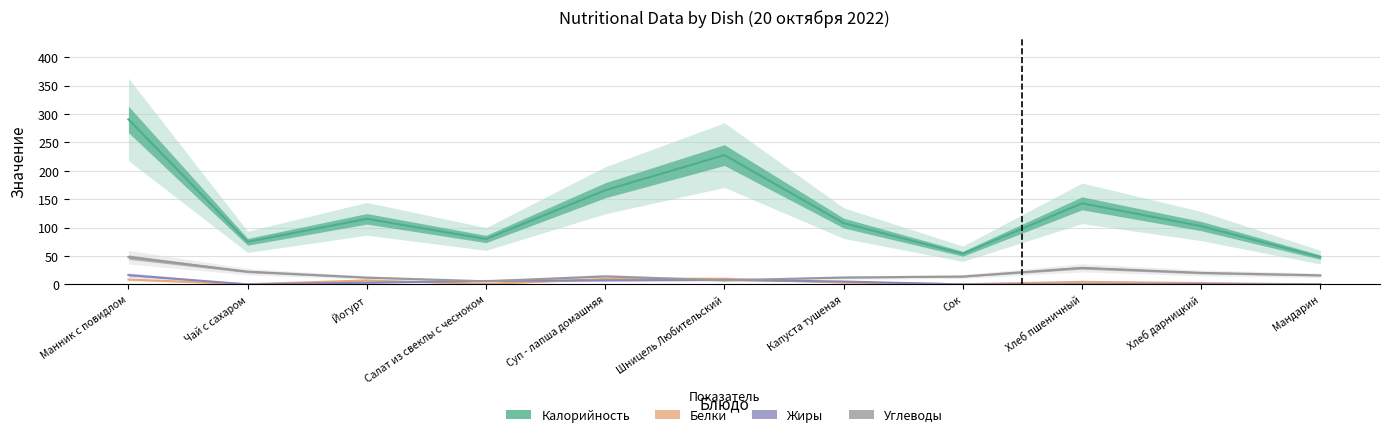

In Жиры, how many points are higher than both neighbors (excluding endpoints)?

2